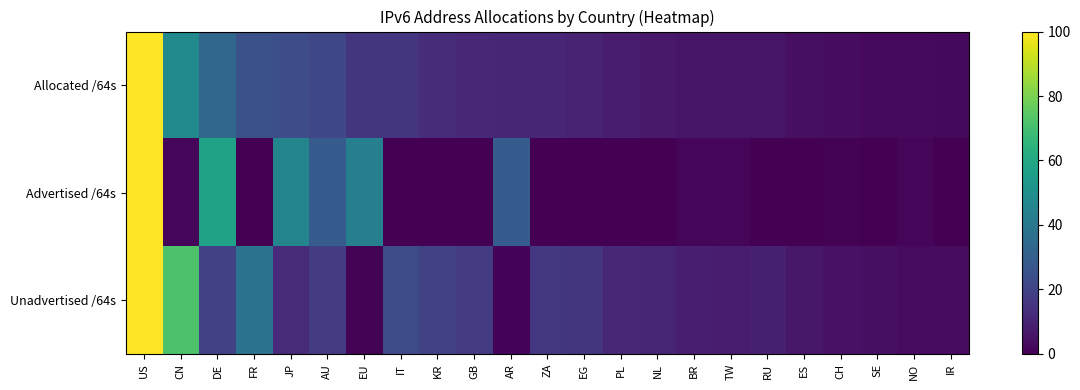

At which category is the sum across all series the highest?

US